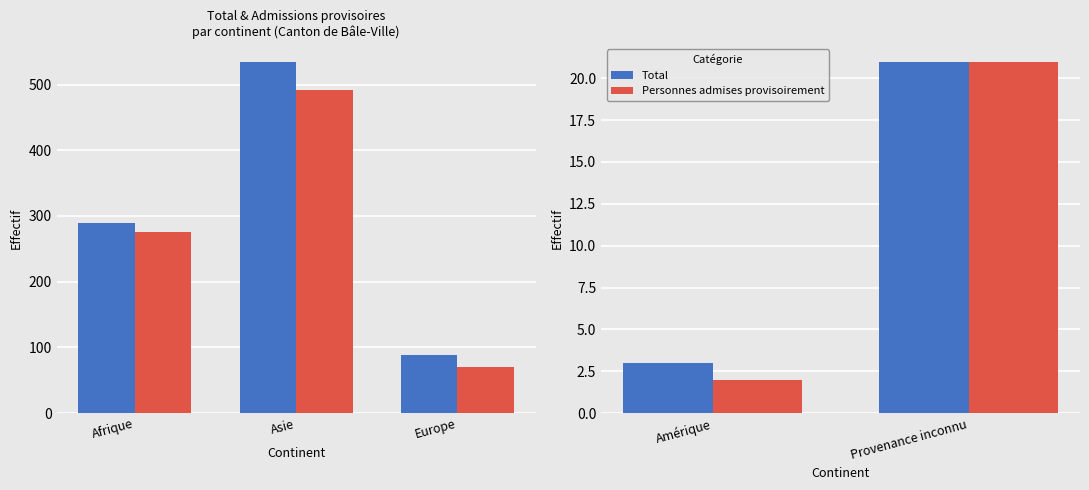

Count the Total values in the range 3 to 21.

2